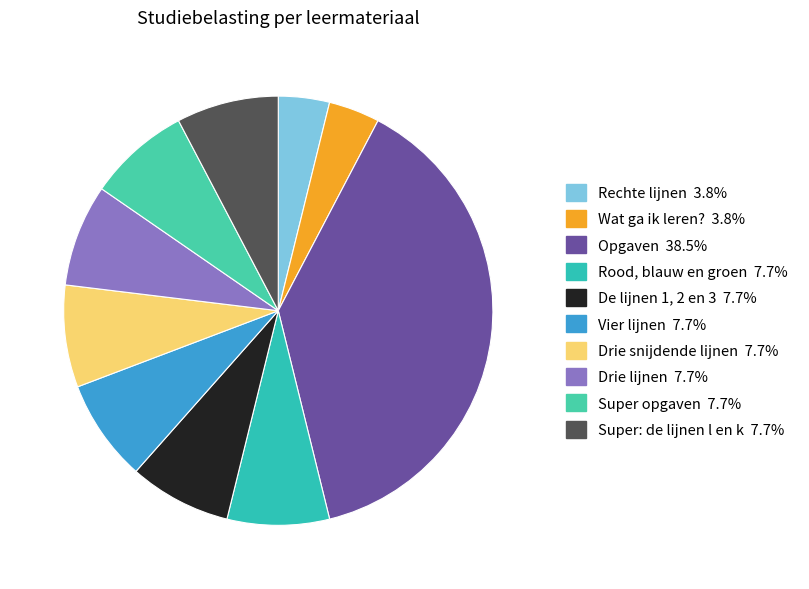

How many segments does this pie chart have?

10